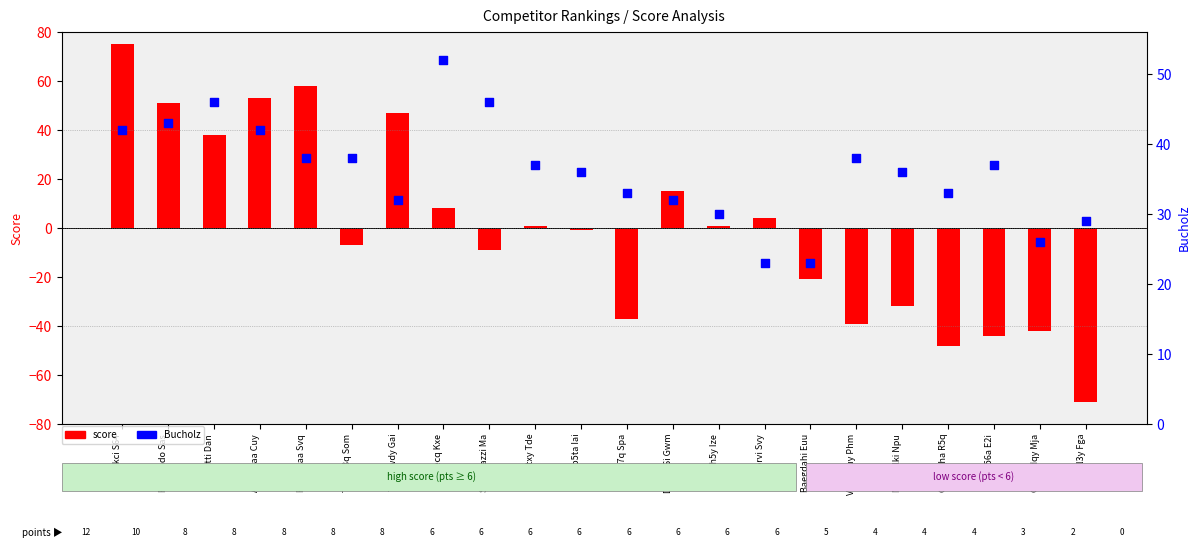

Is the value of Bucholz at Baegdahi Euu greater than the value of score at Aouf74aa Cuy?

No